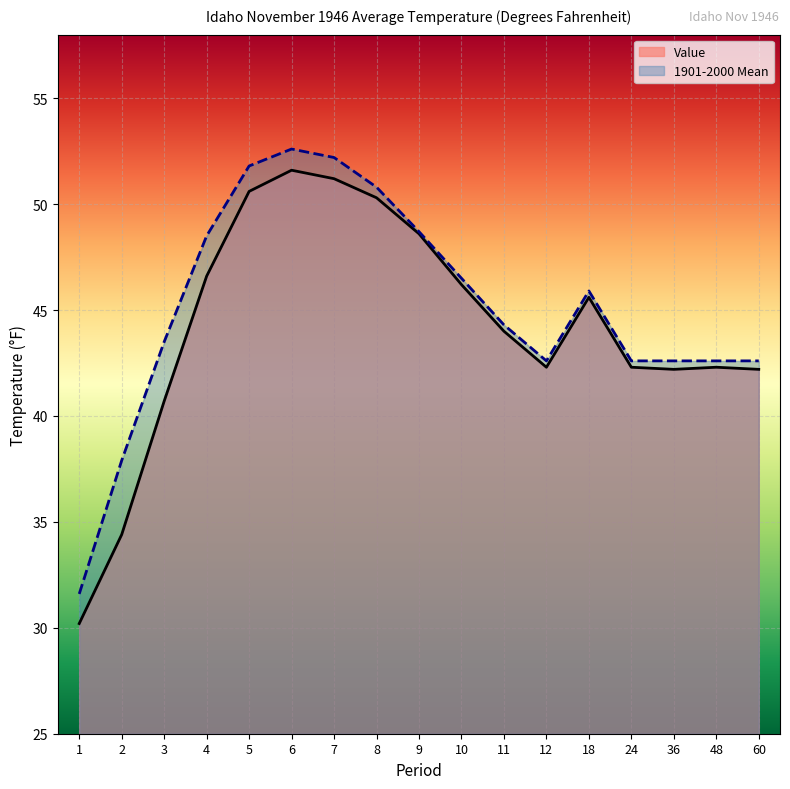

Where does the 1901-2000 Mean series first go above 44?

4